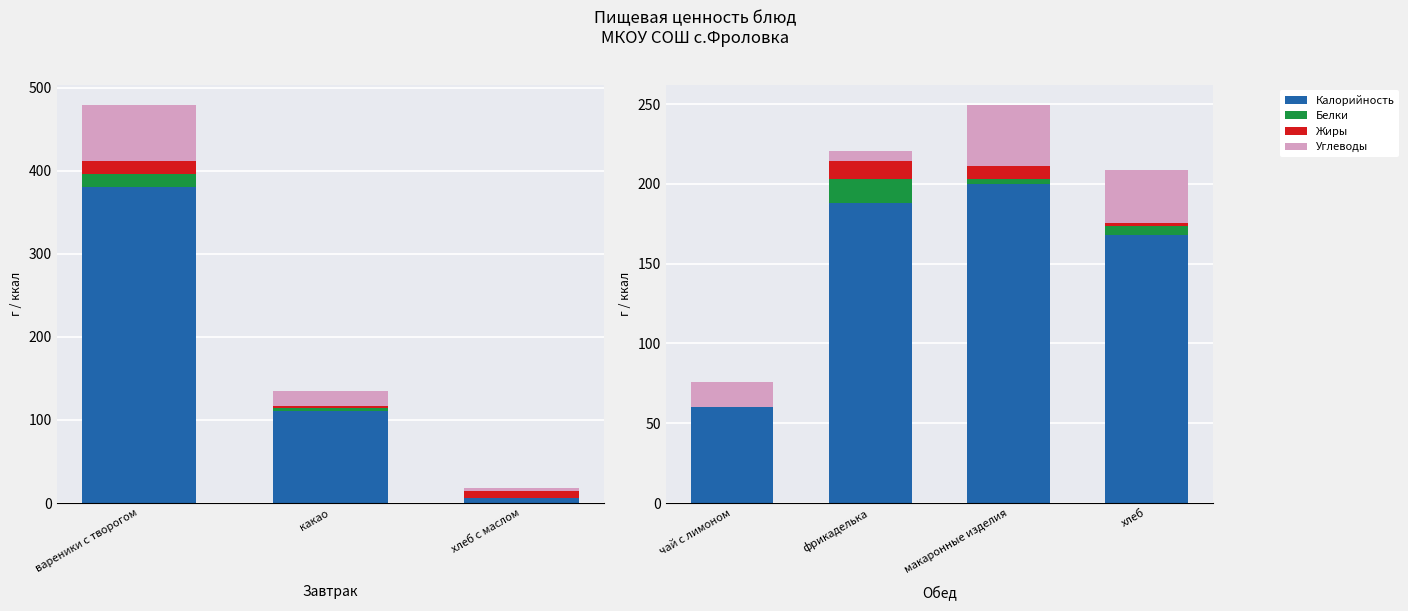

How many distinct data groups are displayed?

4